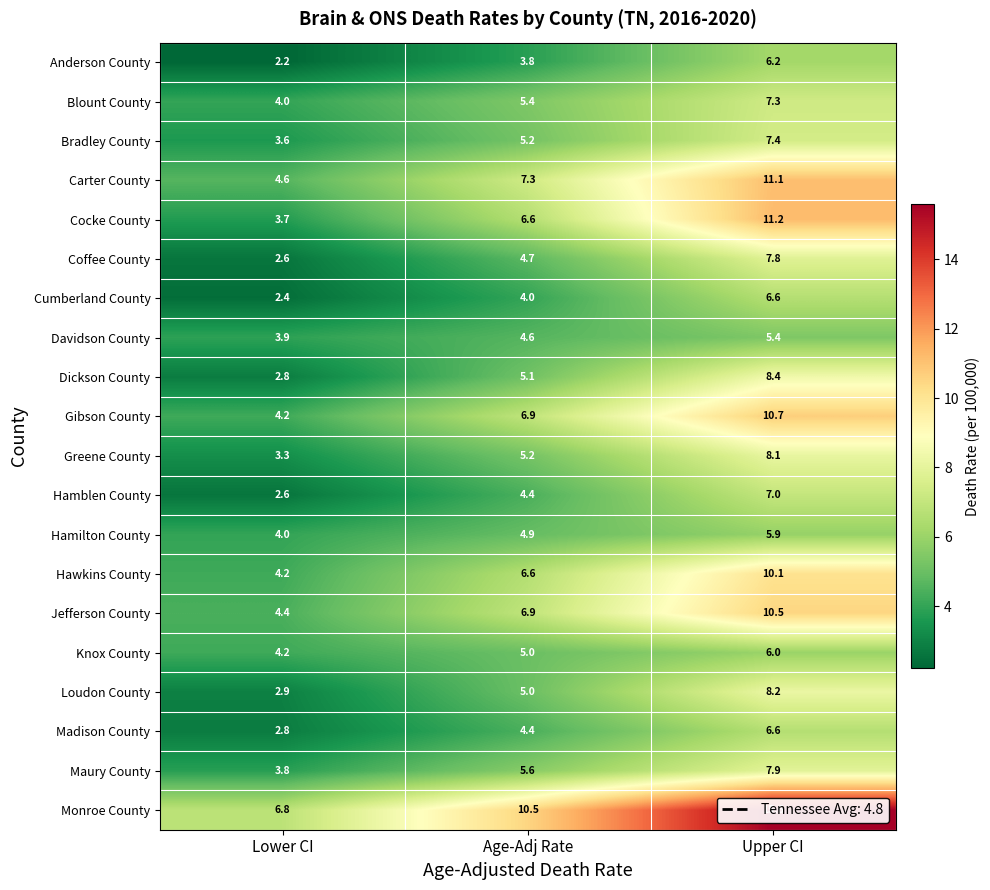

What is the difference between the maximum and minimum values in the Hamblen County series?

4.4